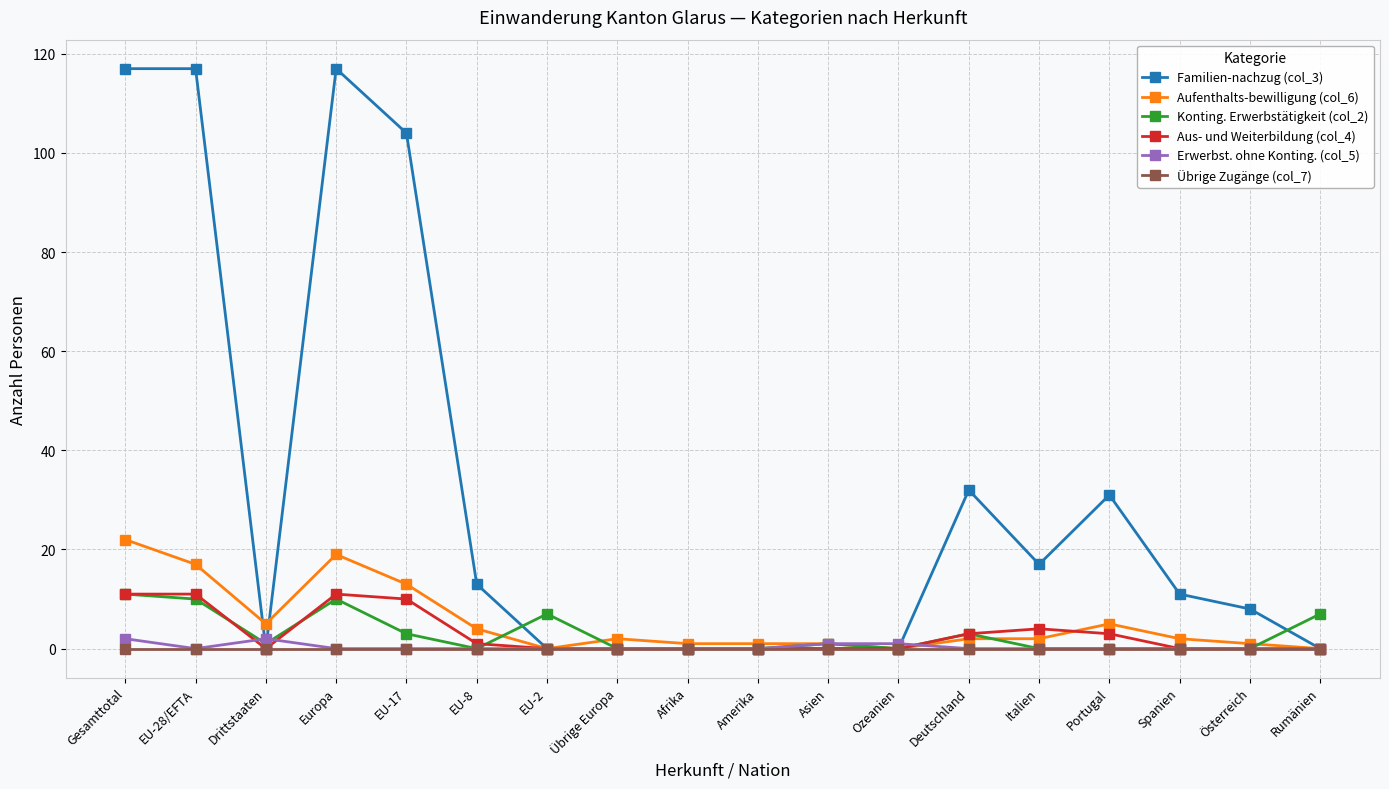

True or false: Familien-nachzug (col_3) has more than 1 points higher than both neighbors.

True